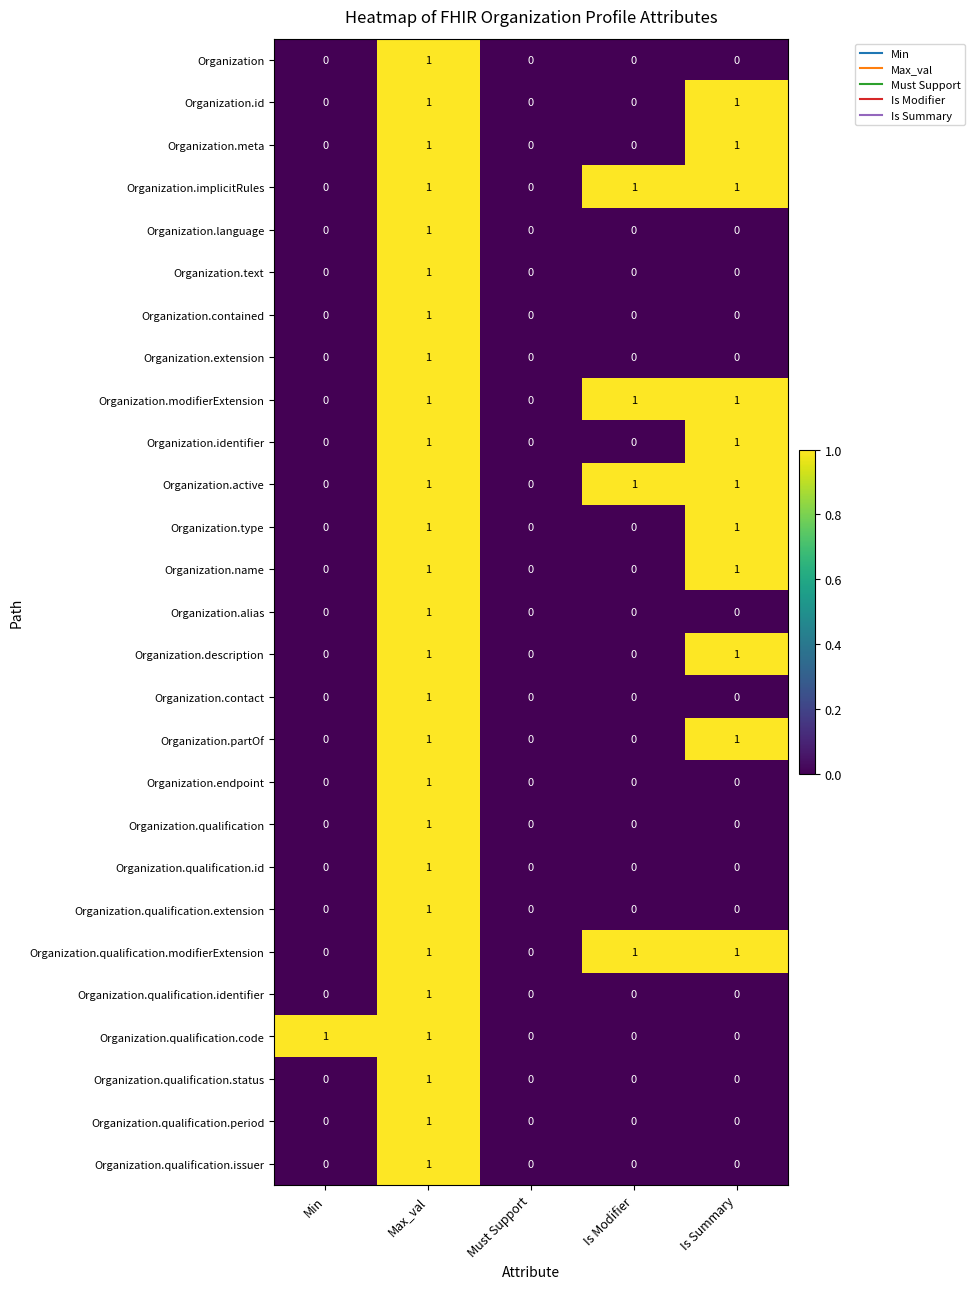

Count the Organization values in the range 0 to 1.

5